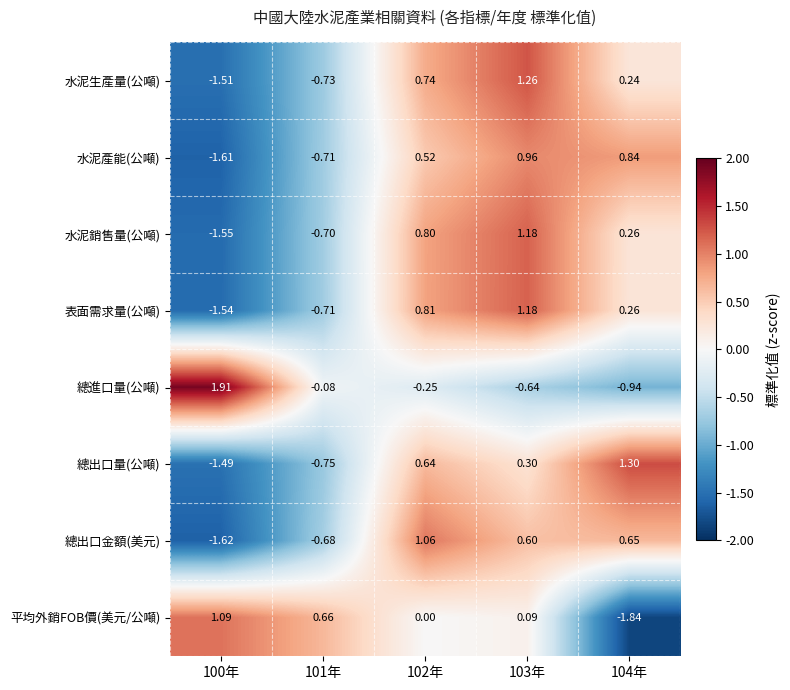

Count the number of data series in this chart.

8